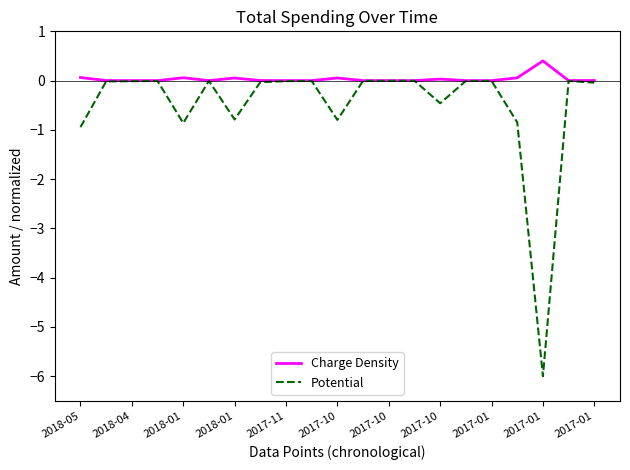

What is the maximum value shown in the chart?

0.4